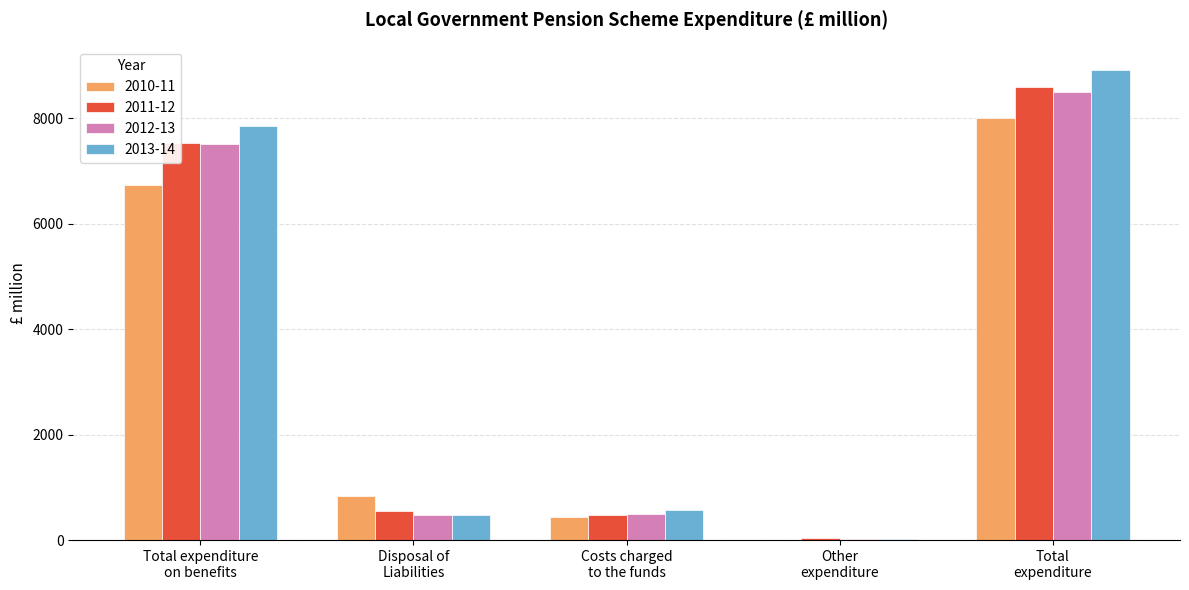

How many data points in 2013-14 are above 572?

3